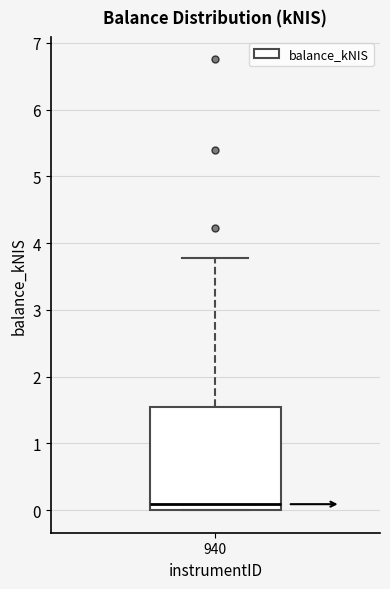

Transcribe this box plot: give where the median line is, the range the box spans, and where the two whiskers end, as read against the y-axis. The values are not printed on the chart, so give them approximately, as read against the axis.

median 0.1, box 0.0 to 1.5, whiskers 0.0 to 3.8